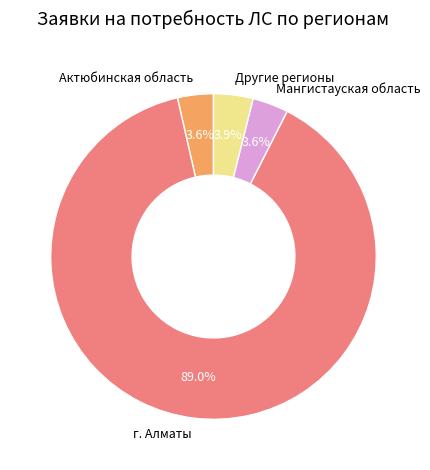

Combined, do Другие регионы and г. Алматы account for over 50%?

Yes